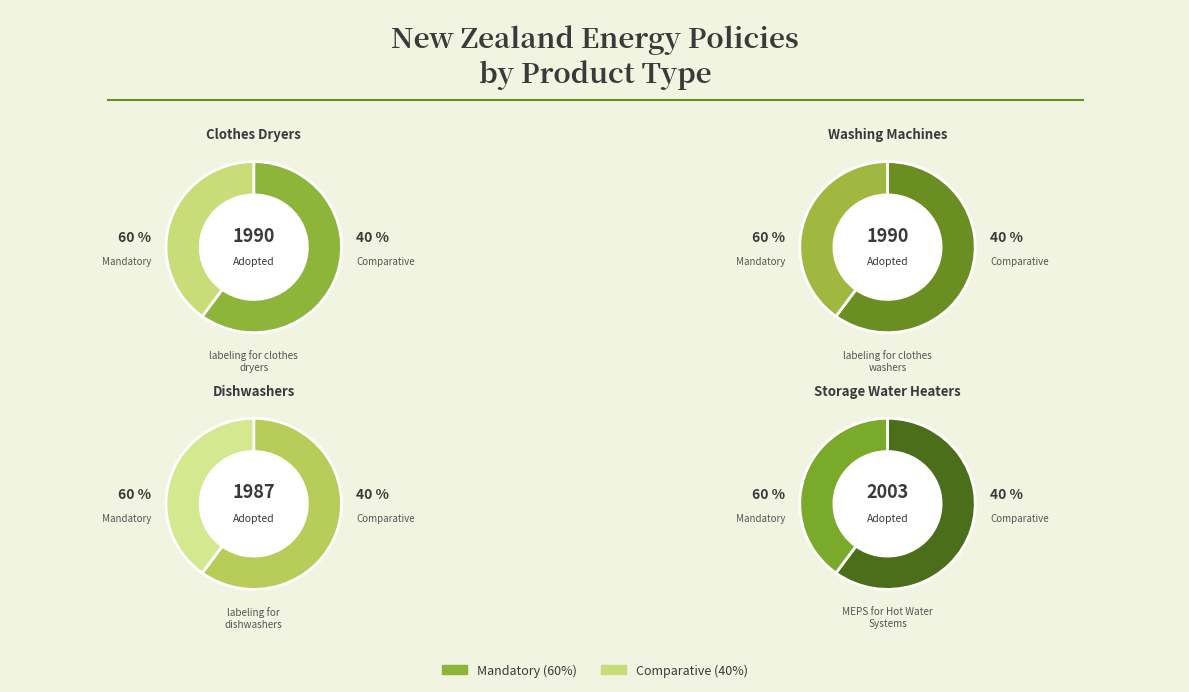

Which has a higher value, labeling for clothes dryers or labeling for dishwashers?

labeling for clothes dryers